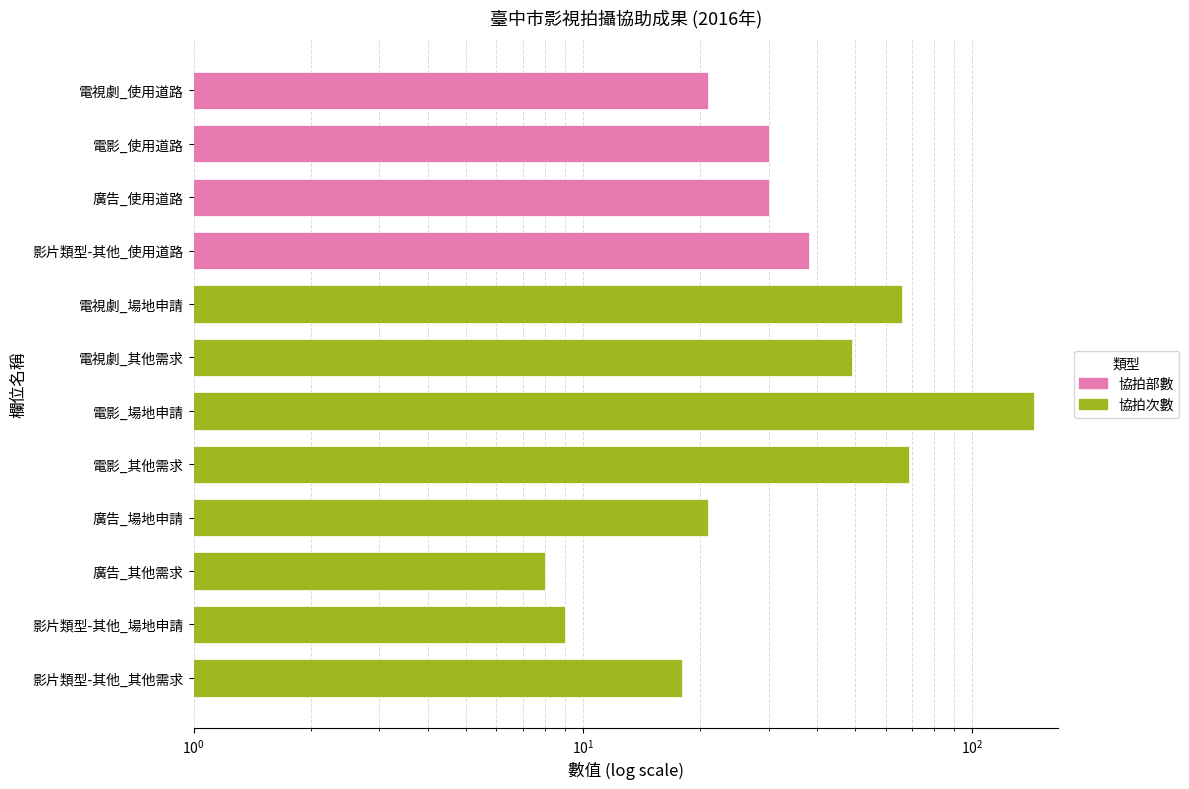

What is the maximum value shown in the chart?

144